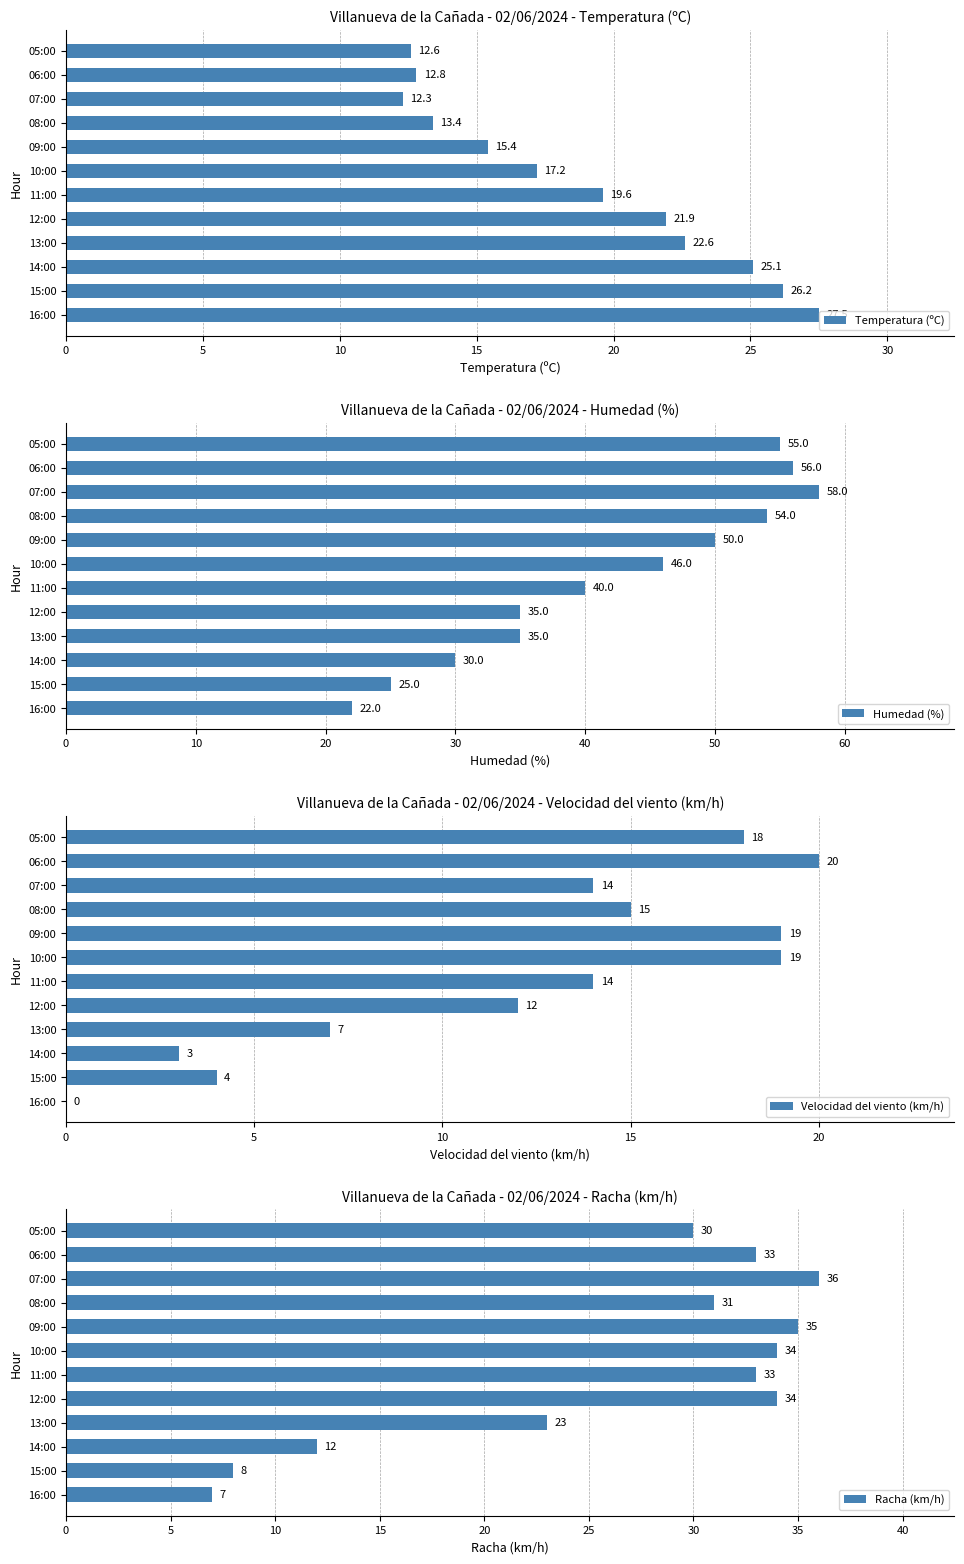

Which series has the largest range (max minus min)?

Humedad (%)